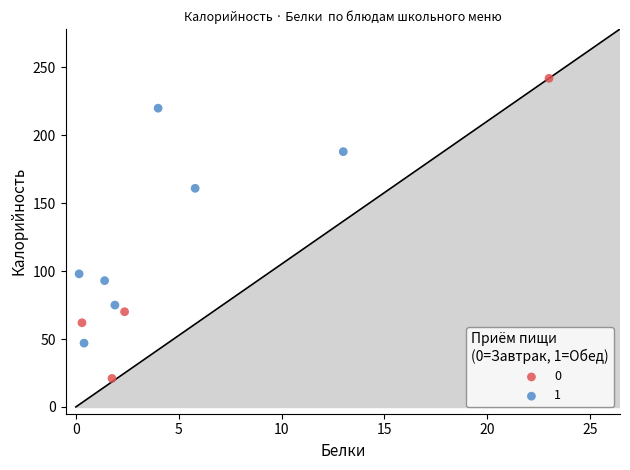

What are all the series names shown in the legend?

0, 1